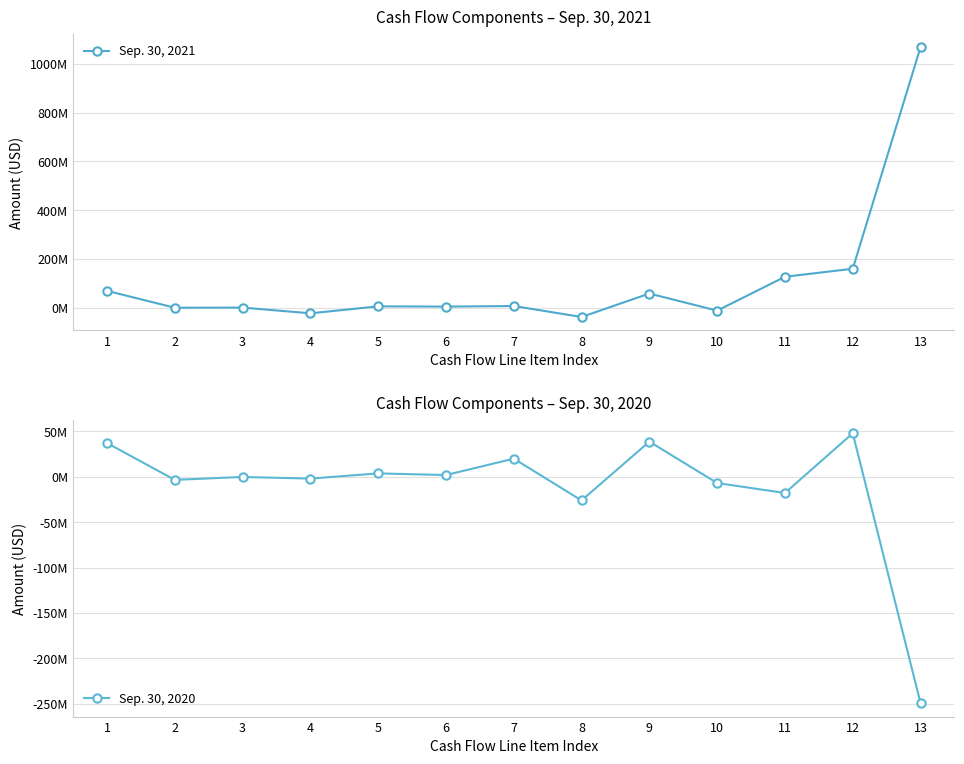

List the series in order of their peak value, highest first.

Sep. 30, 2021, Sep. 30, 2020